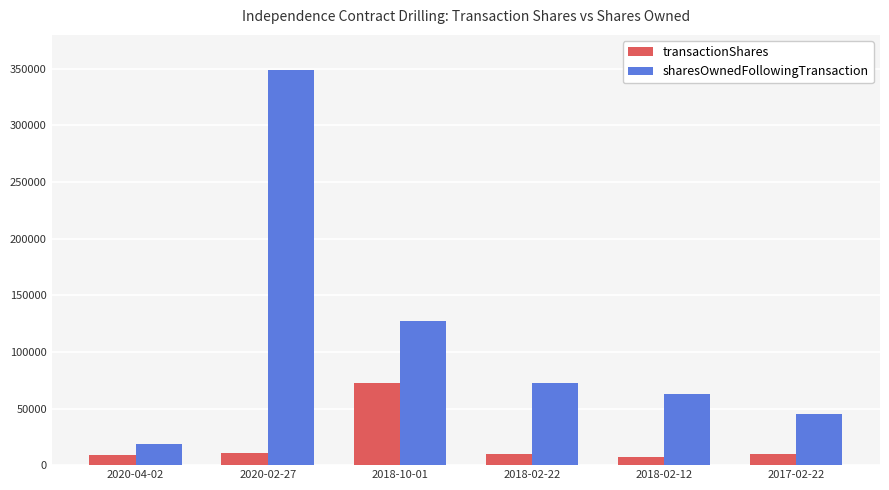

Between 2020-04-02 and 2018-10-01, which series saw the biggest shift?

sharesOwnedFollowingTransaction